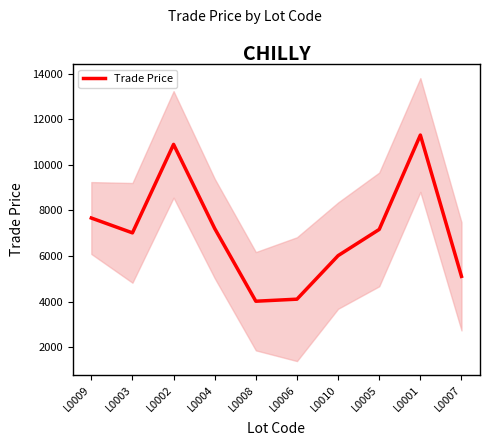

Read the value at L0003, to the nearest 10.

7020